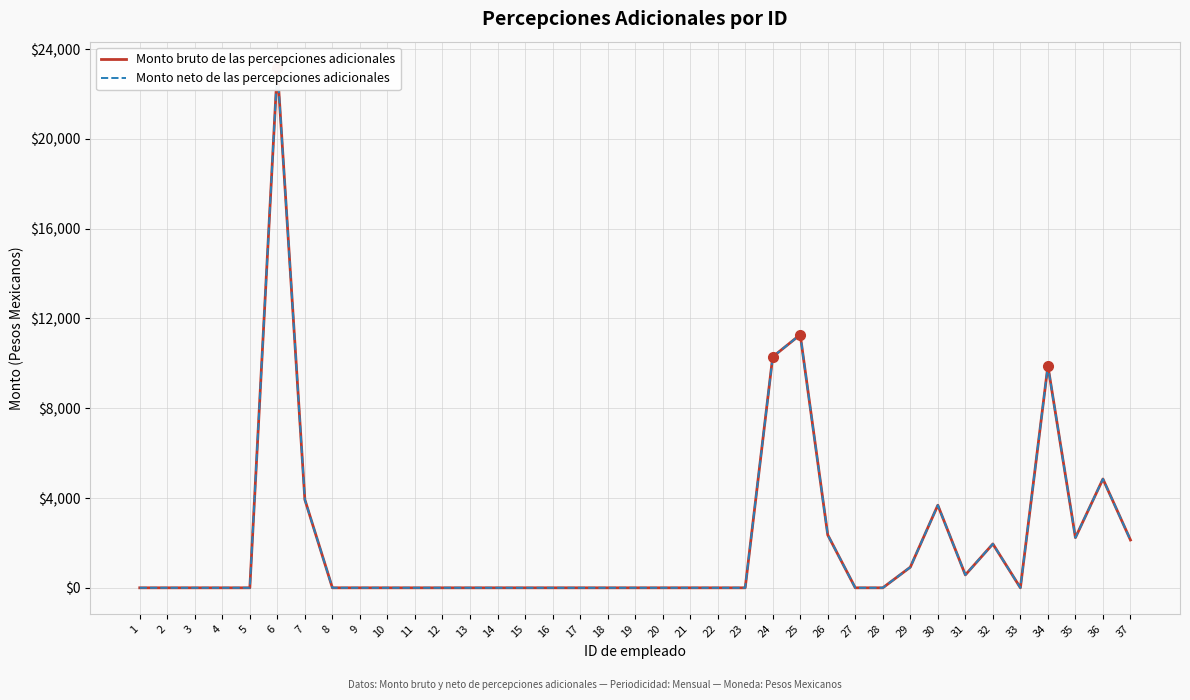

True or false: Monto neto de las percepciones adicionales has a value of 0.0 at 3.

True